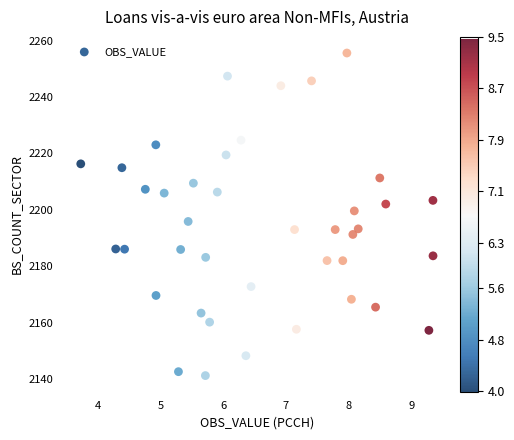

What is the range of Y values (max minus min)?

114.4